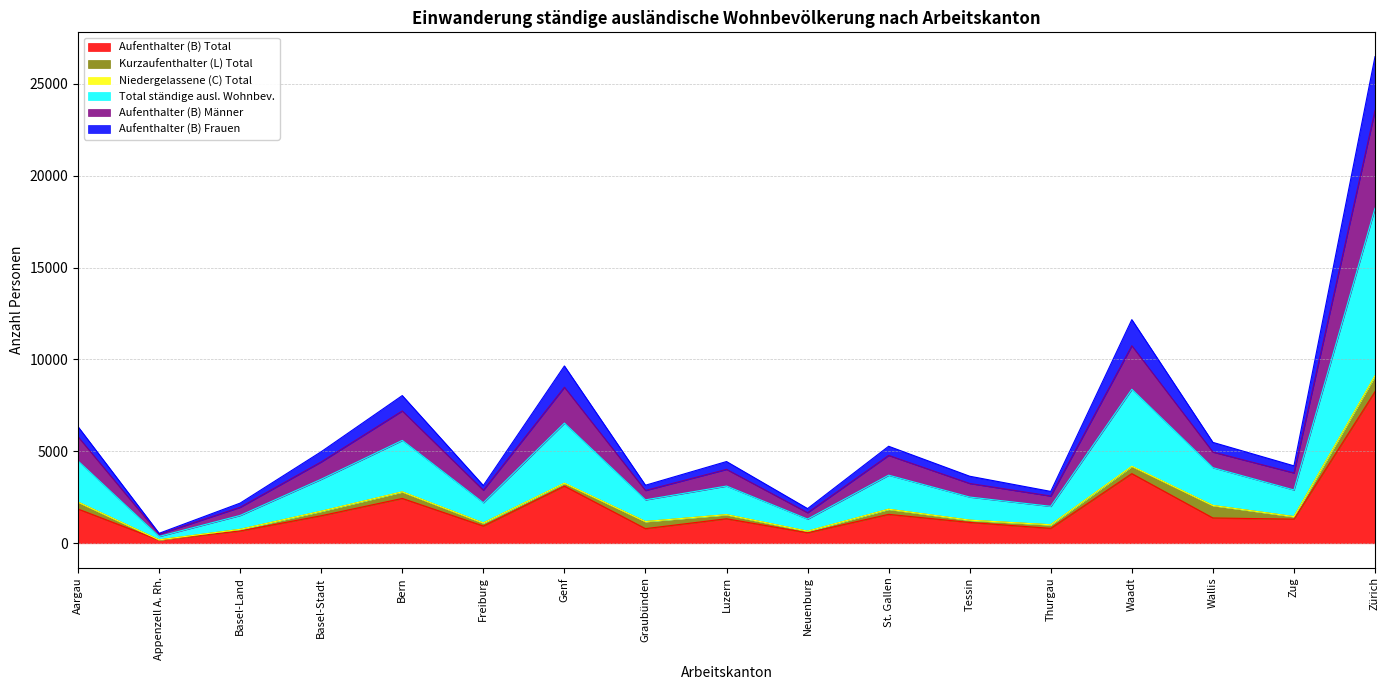

What is the maximum value for Aufenthalter (B) Total?

8245